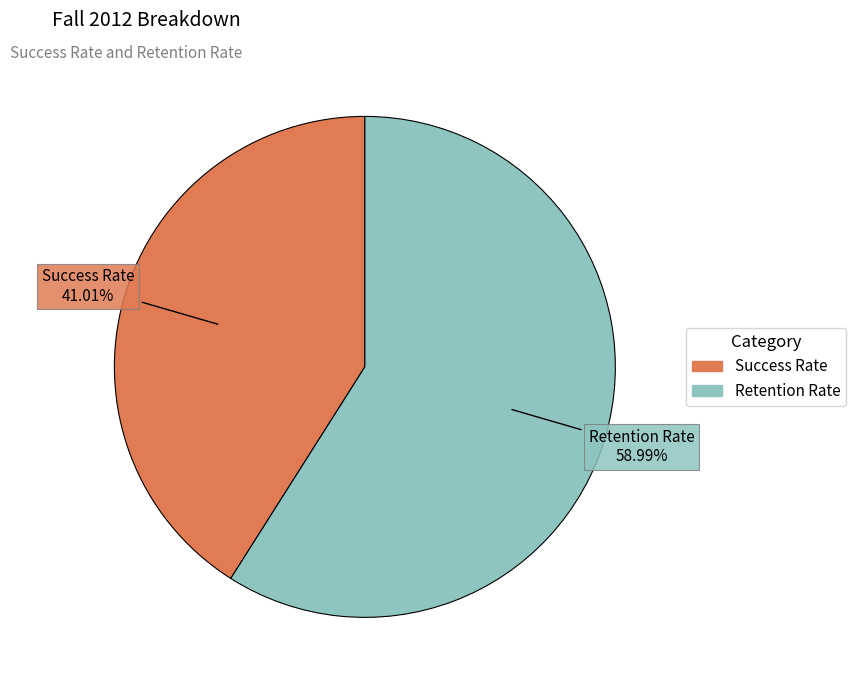

Is the sum of Success Rate and Retention Rate greater than half?

Yes